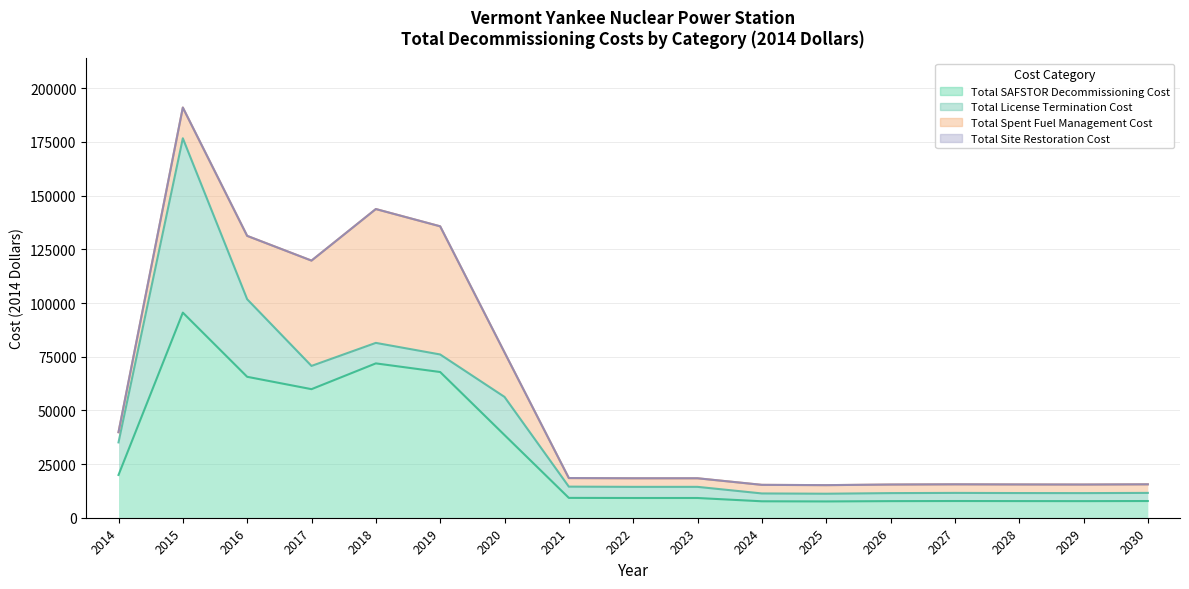

The value of Total Spent Fuel Management Cost at 2017 is 16803.0. True or false?

False